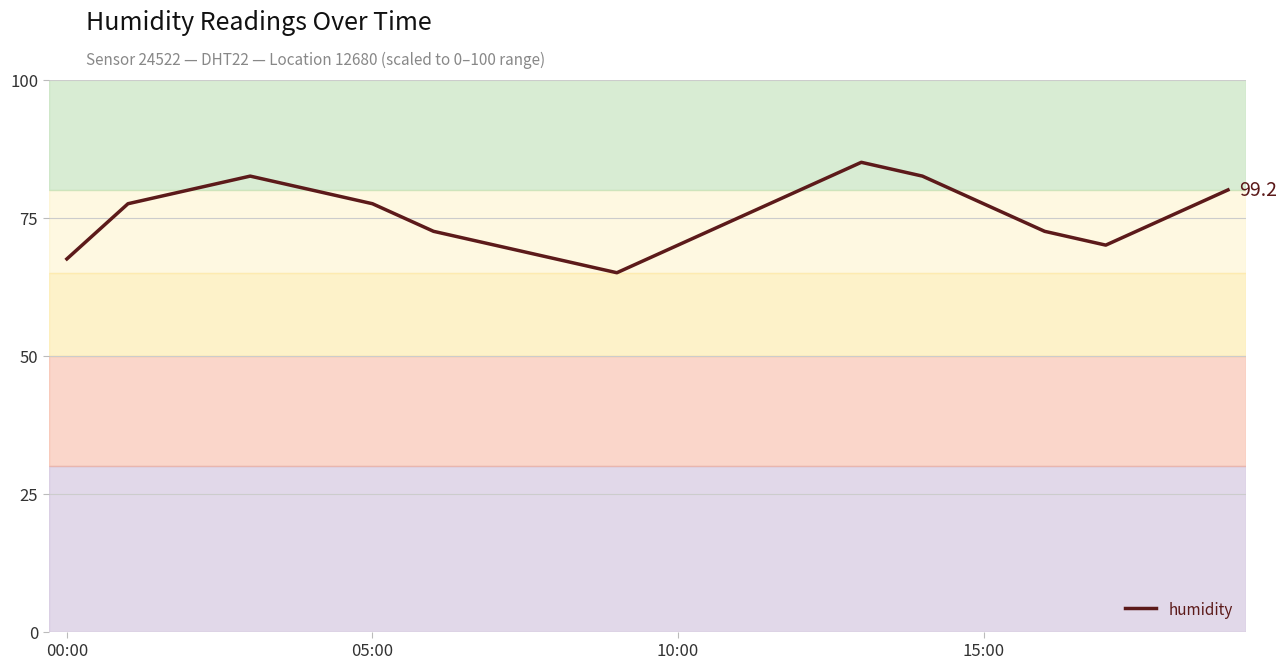

What is the maximum value shown in the chart?

85.0